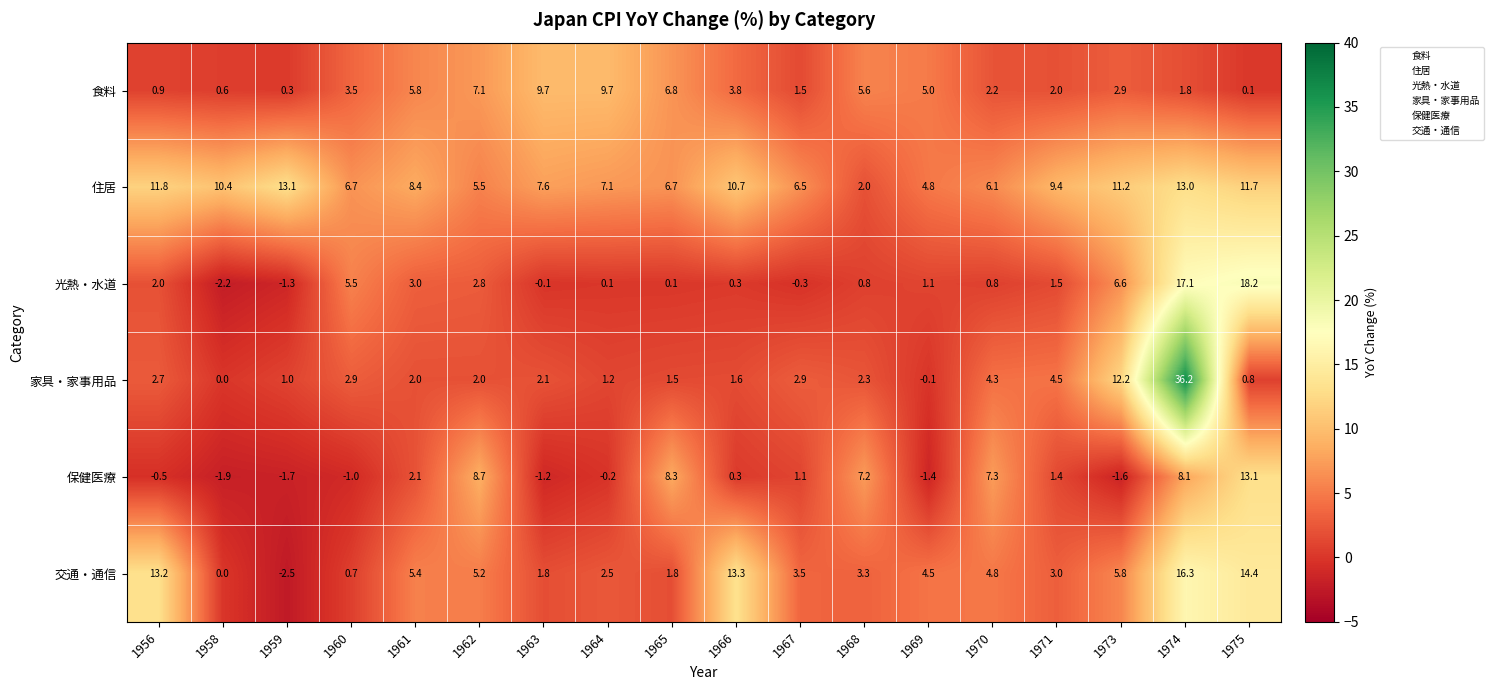

Between 1956 and 1962, which series saw the biggest shift?

保健医療